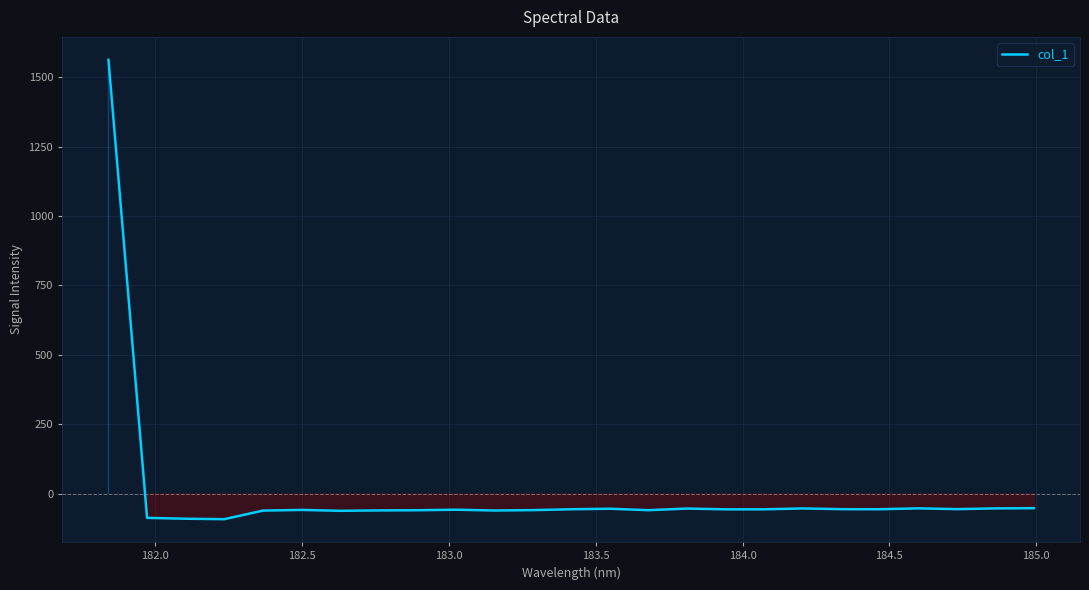

What is the minimum value shown in the chart?

-92.4